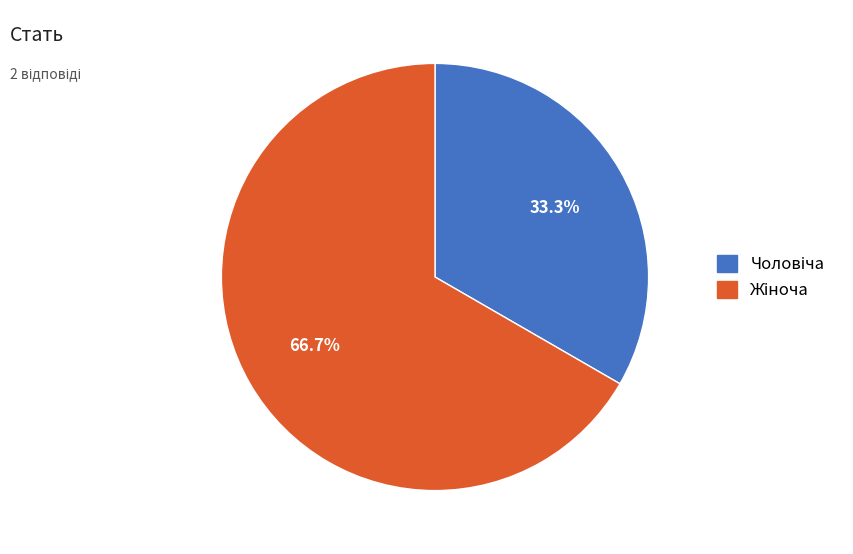

Is there any slice that represents more than half of the pie?

Yes